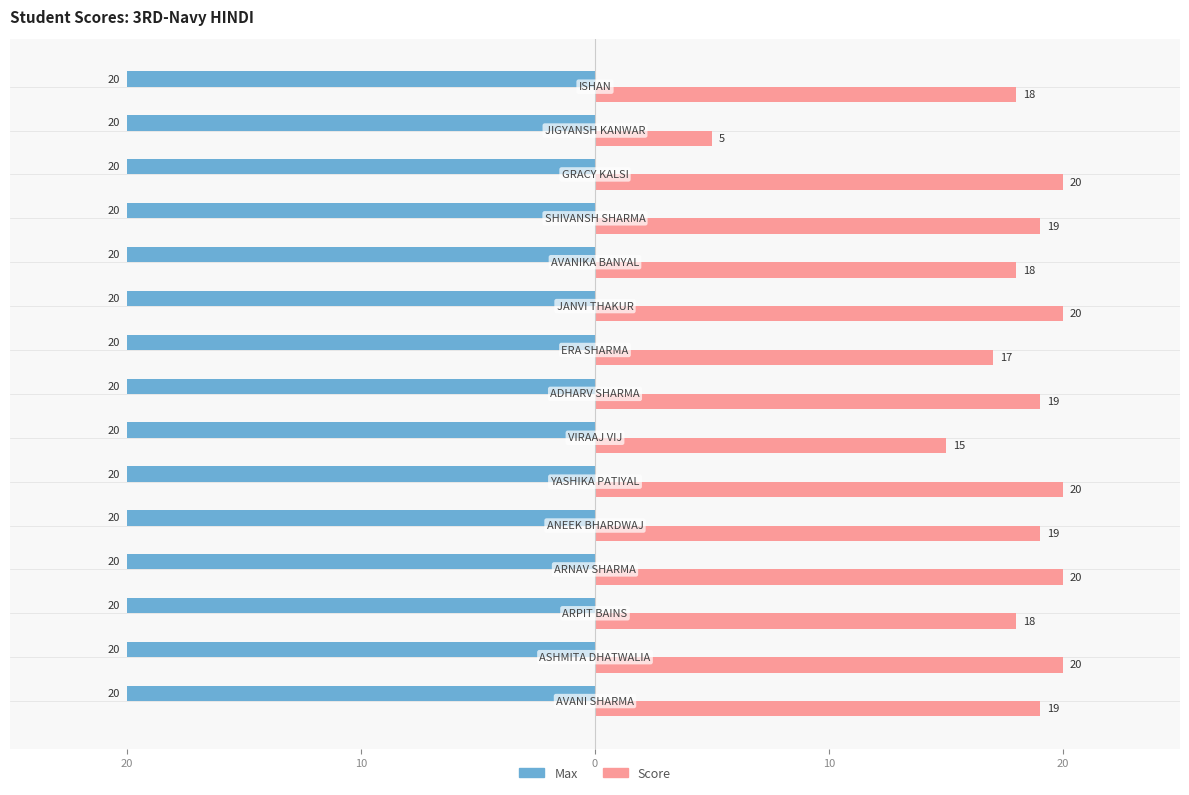

What are all the series names shown in the legend?

Max, Score